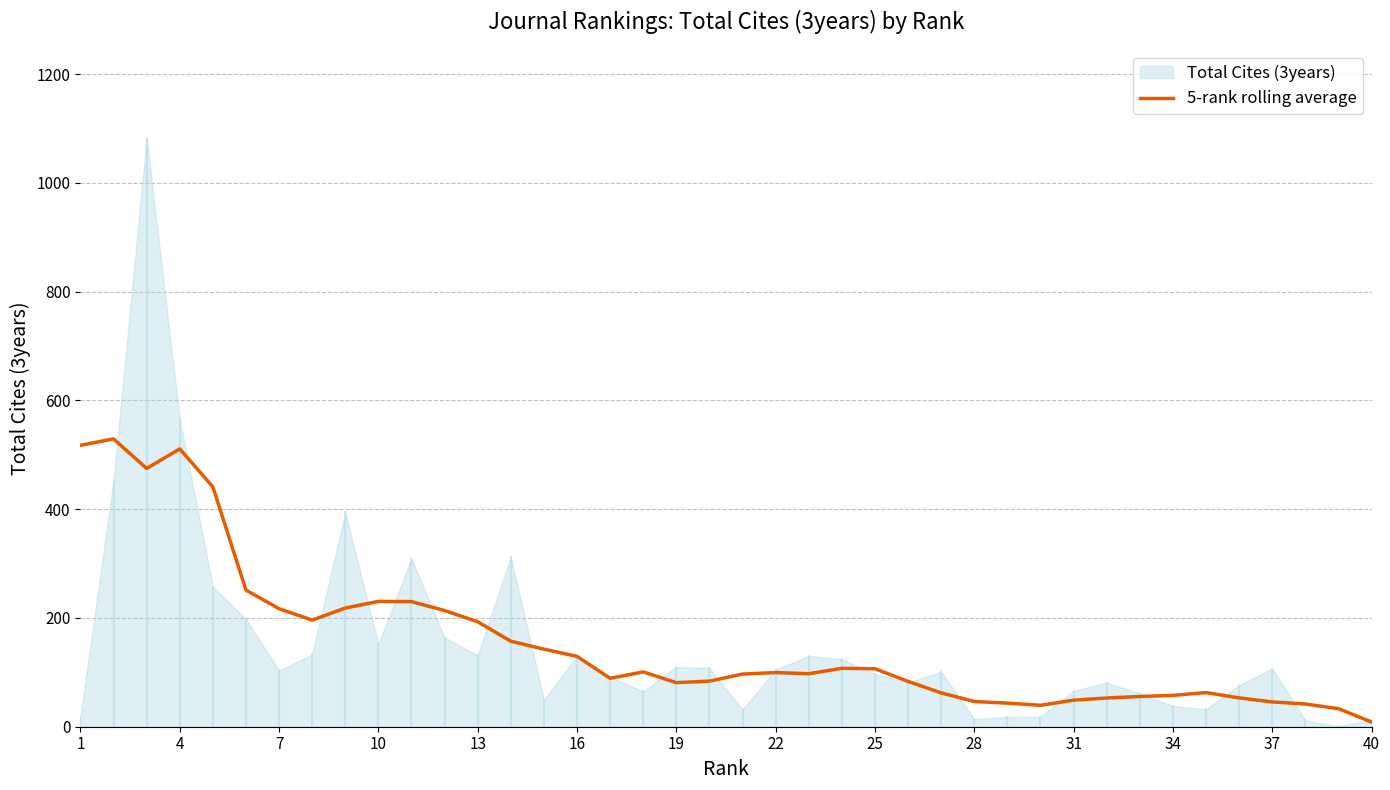

What is the difference between the maximum and minimum values?

520.6